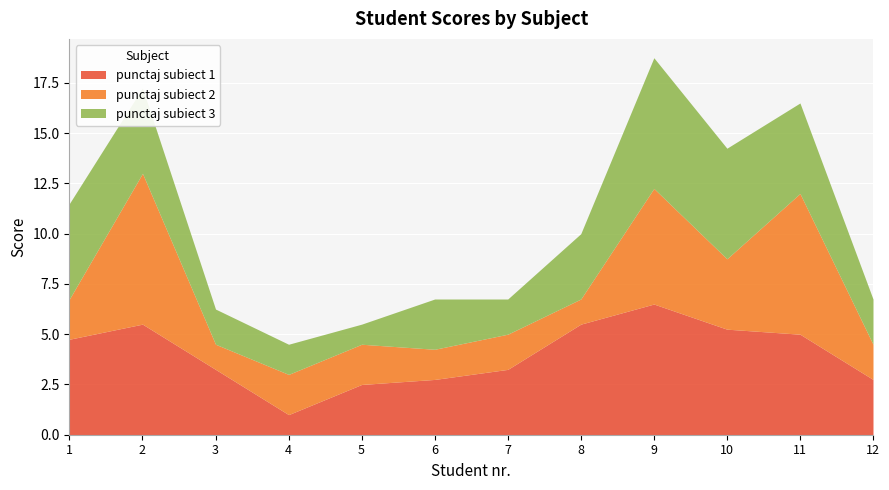

List the labels in order of punctaj subiect 1 value, largest first.

9, 2, 8, 10, 11, 1, 3, 7, 6, 12, 5, 4